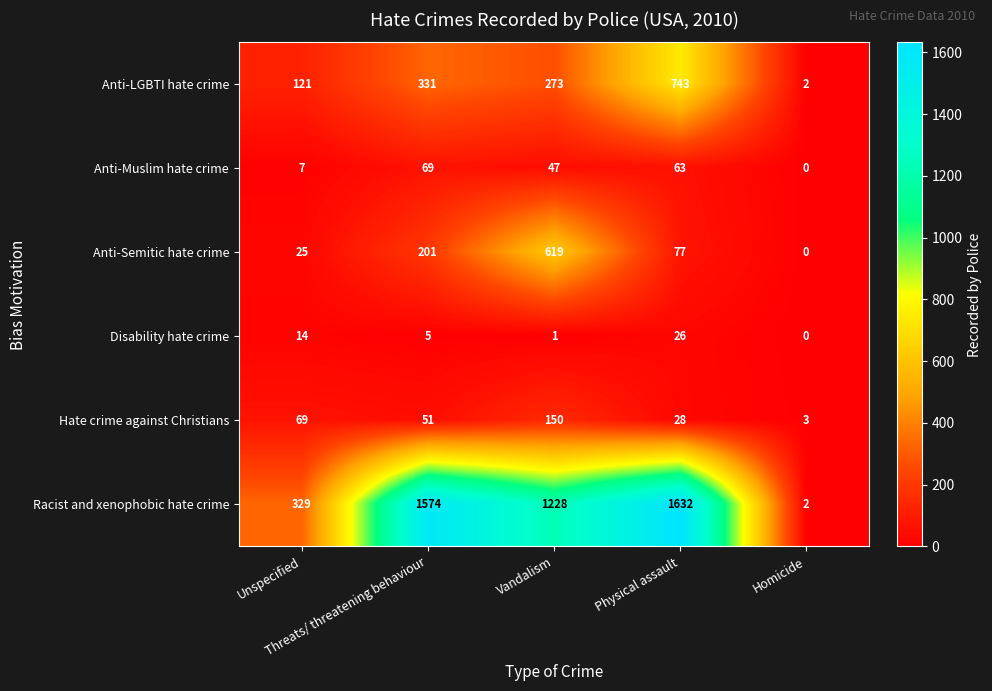

At which category is the sum across all series the highest?

Physical assault